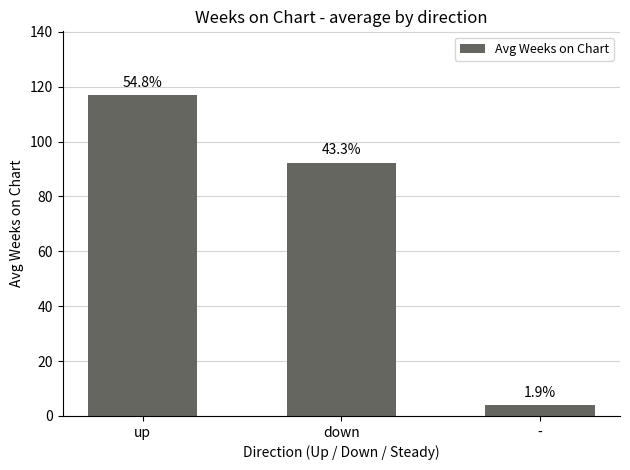

The value at - is 4.0. True or false?

True